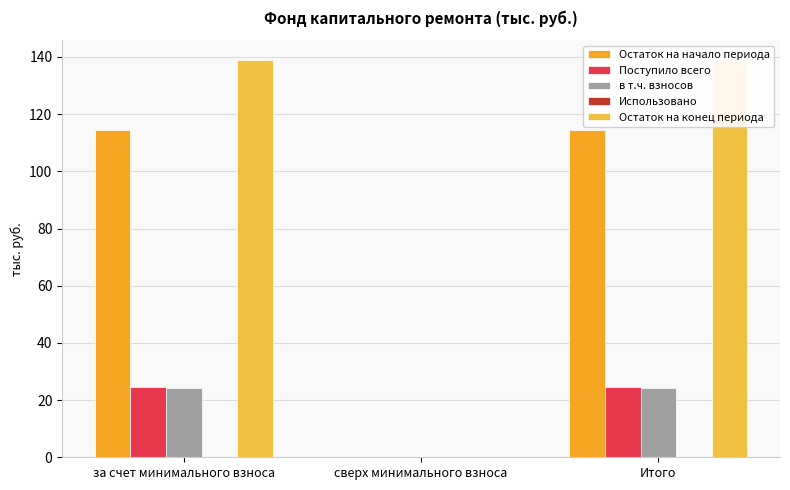

Which category has the lowest value in the Остаток на конец периода series?

сверх минимального взноса